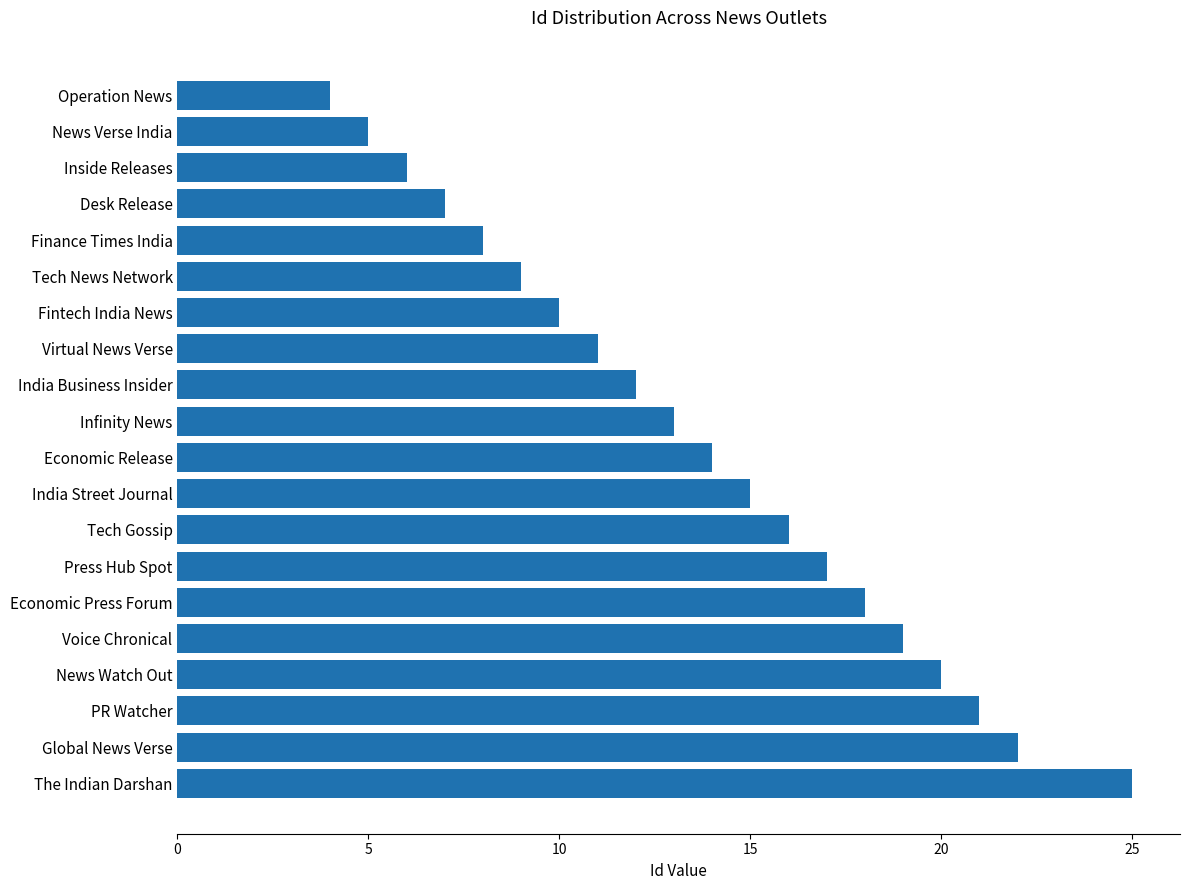

Reading bottom to top, list all the values displayed in this chart.

25	22	21	20	19	18	17	16	15	14	13	12	11	10	9	8	7	6	5	4